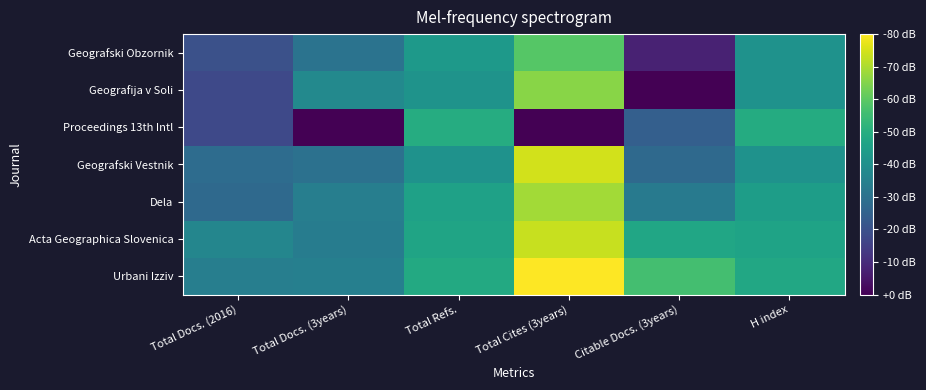

Count the number of categories in the chart.

6